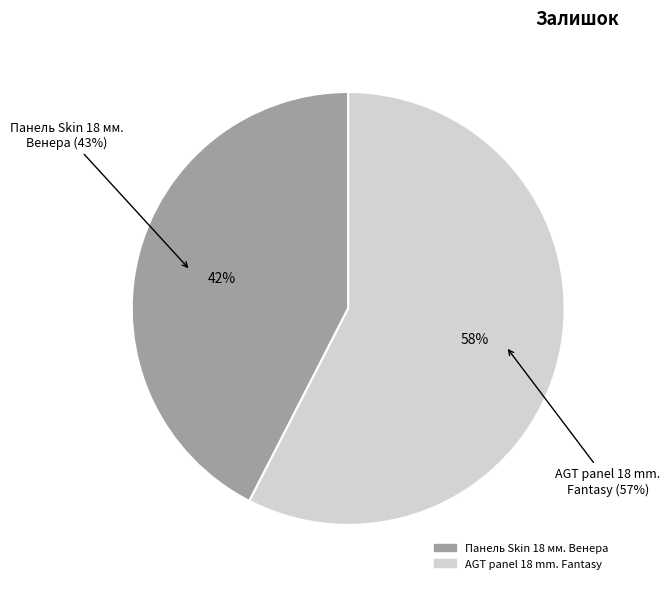

The Панель Skin 18 мм. Венера slice represents 42% of the pie. True or false?

True